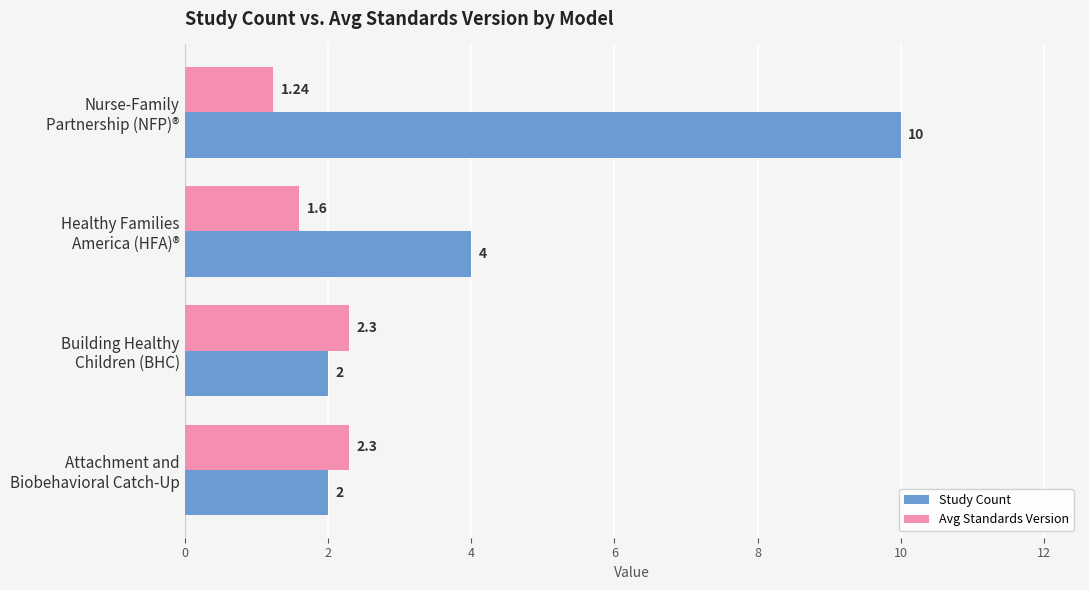

Rank the series by their average value, from highest to lowest.

Study Count, Avg Standards Version